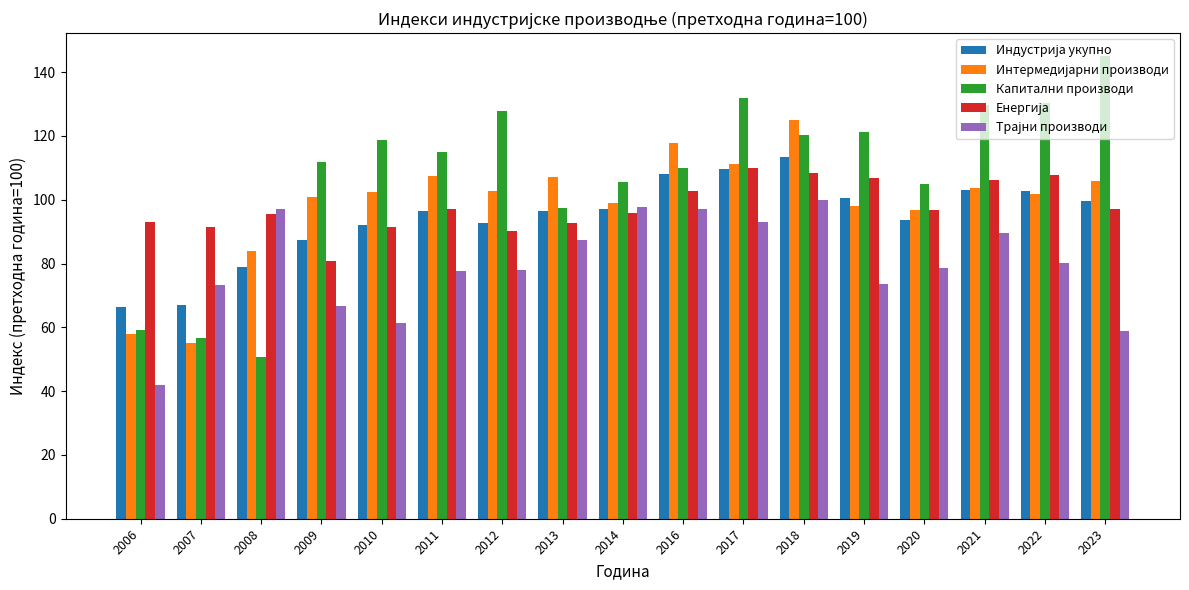

Which series has the largest range (max minus min)?

Капитални производи